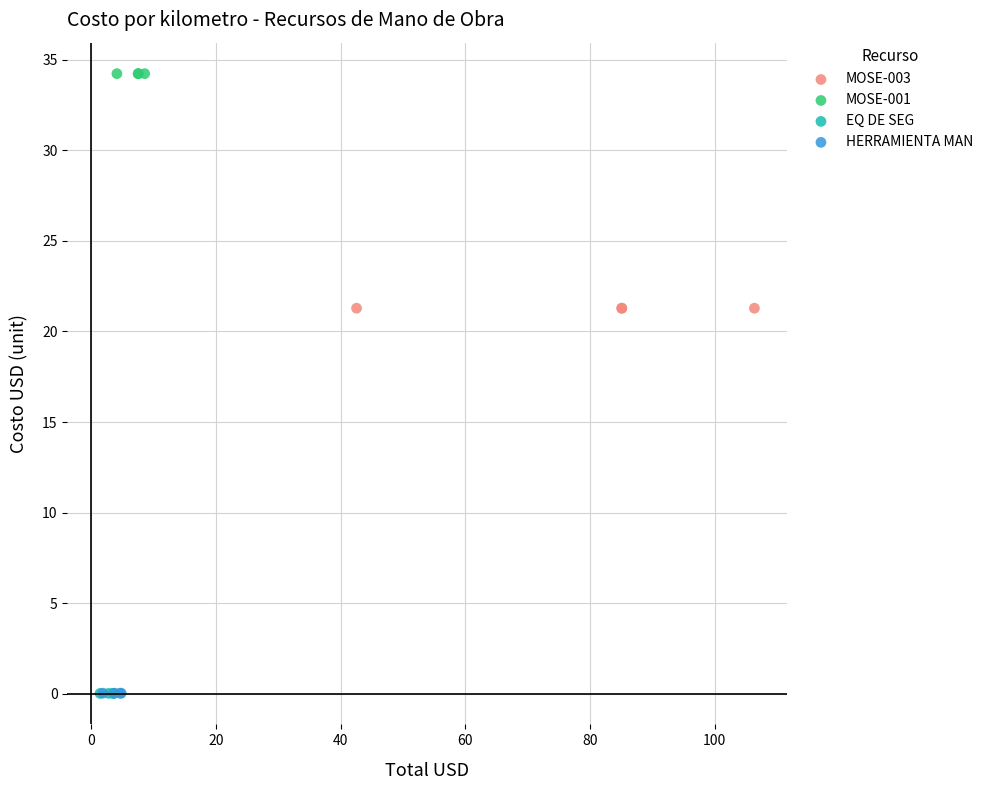

What are all the series names shown in the legend?

MOSE-003, MOSE-001, EQ DE SEG, HERRAMIENTA MAN